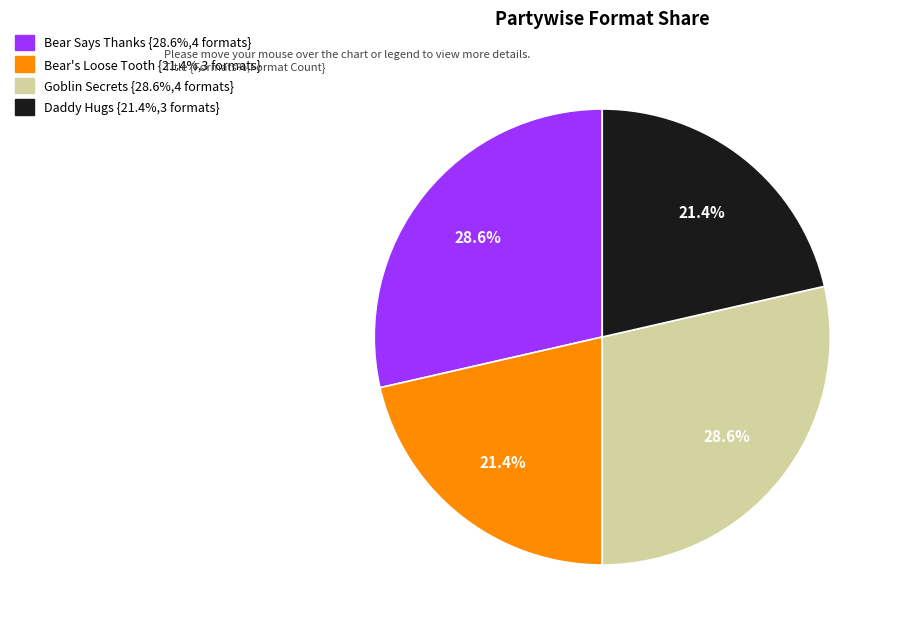

How many slices are in this pie chart?

4